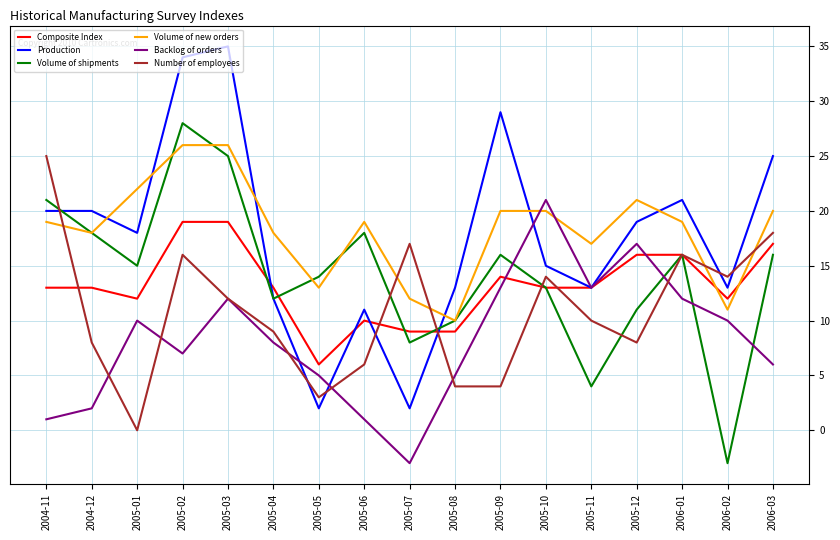

Reading left to right, transcribe all the data shown in this chart.

Composite Index: 2004-11=13	2004-12=13	2005-01=12	2005-02=19	2005-03=19	2005-04=13	2005-05=6	2005-06=10	2005-07=9	2005-08=9	2005-09=14	2005-10=13	2005-11=13	2005-12=16	2006-01=16	2006-02=12	2006-03=17
Production: 2004-11=20	2004-12=20	2005-01=18	2005-02=34	2005-03=35	2005-04=12	2005-05=2	2005-06=11	2005-07=2	2005-08=13	2005-09=29	2005-10=15	2005-11=13	2005-12=19	2006-01=21	2006-02=13	2006-03=25
Volume of shipments: 2004-11=21	2004-12=18	2005-01=15	2005-02=28	2005-03=25	2005-04=12	2005-05=14	2005-06=18	2005-07=8	2005-08=10	2005-09=16	2005-10=13	2005-11=4	2005-12=11	2006-01=16	2006-02=-3	2006-03=16
Volume of new orders: 2004-11=19	2004-12=18	2005-01=22	2005-02=26	2005-03=26	2005-04=18	2005-05=13	2005-06=19	2005-07=12	2005-08=10	2005-09=20	2005-10=20	2005-11=17	2005-12=21	2006-01=19	2006-02=11	2006-03=20
Backlog of orders: 2004-11=1	2004-12=2	2005-01=10	2005-02=7	2005-03=12	2005-04=8	2005-05=5	2005-06=1	2005-07=-3	2005-08=5	2005-09=13	2005-10=21	2005-11=13	2005-12=17	2006-01=12	2006-02=10	2006-03=6
Number of employees: 2004-11=25	2004-12=8	2005-01=0	2005-02=16	2005-03=12	2005-04=9	2005-05=3	2005-06=6	2005-07=17	2005-08=4	2005-09=4	2005-10=14	2005-11=10	2005-12=8	2006-01=16	2006-02=14	2006-03=18